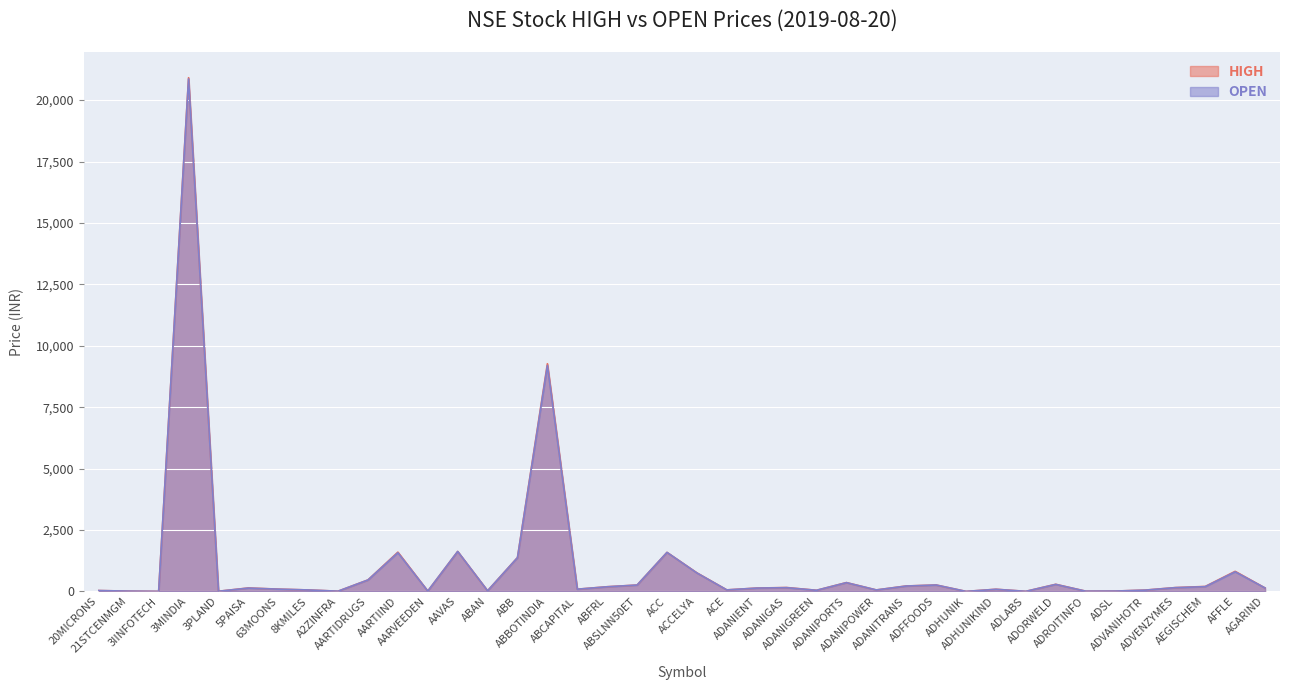

True or false: OPEN and HIGH cross at least once.

False